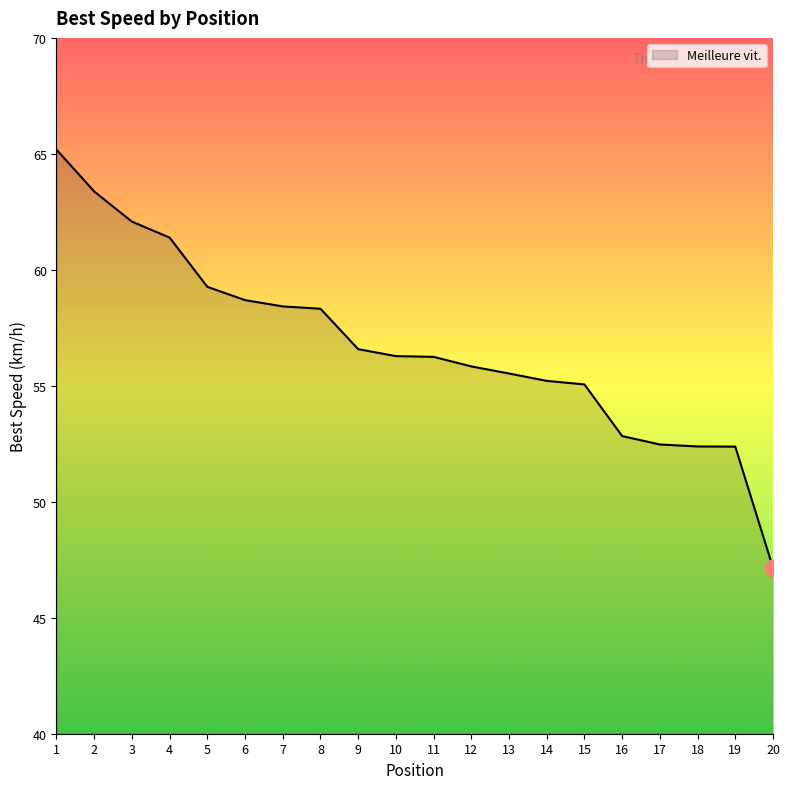

What is the difference between the values at 1 and 14?

10.0